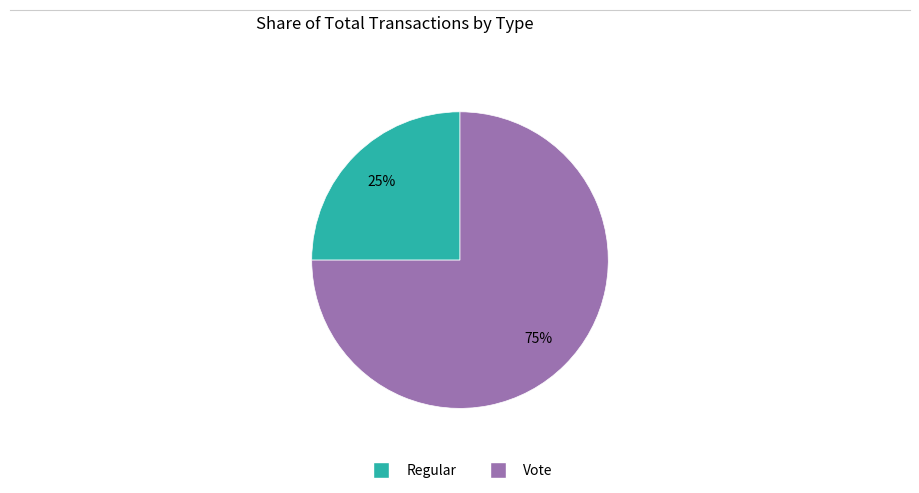

What percentage is the Vote slice, to the nearest percent?

75%